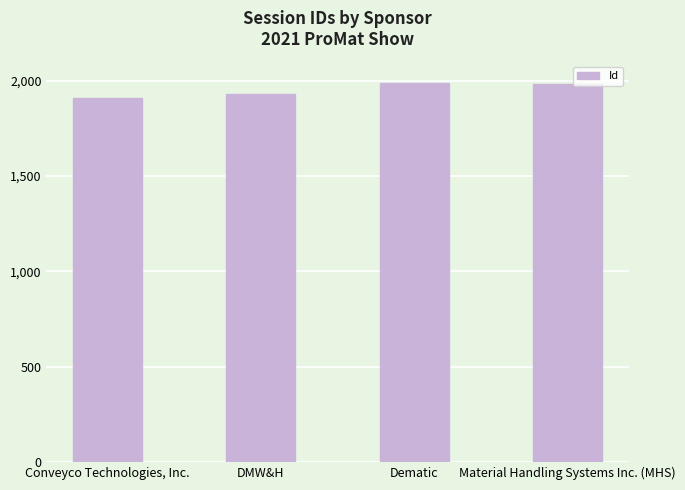

How many bars are there in total?

4